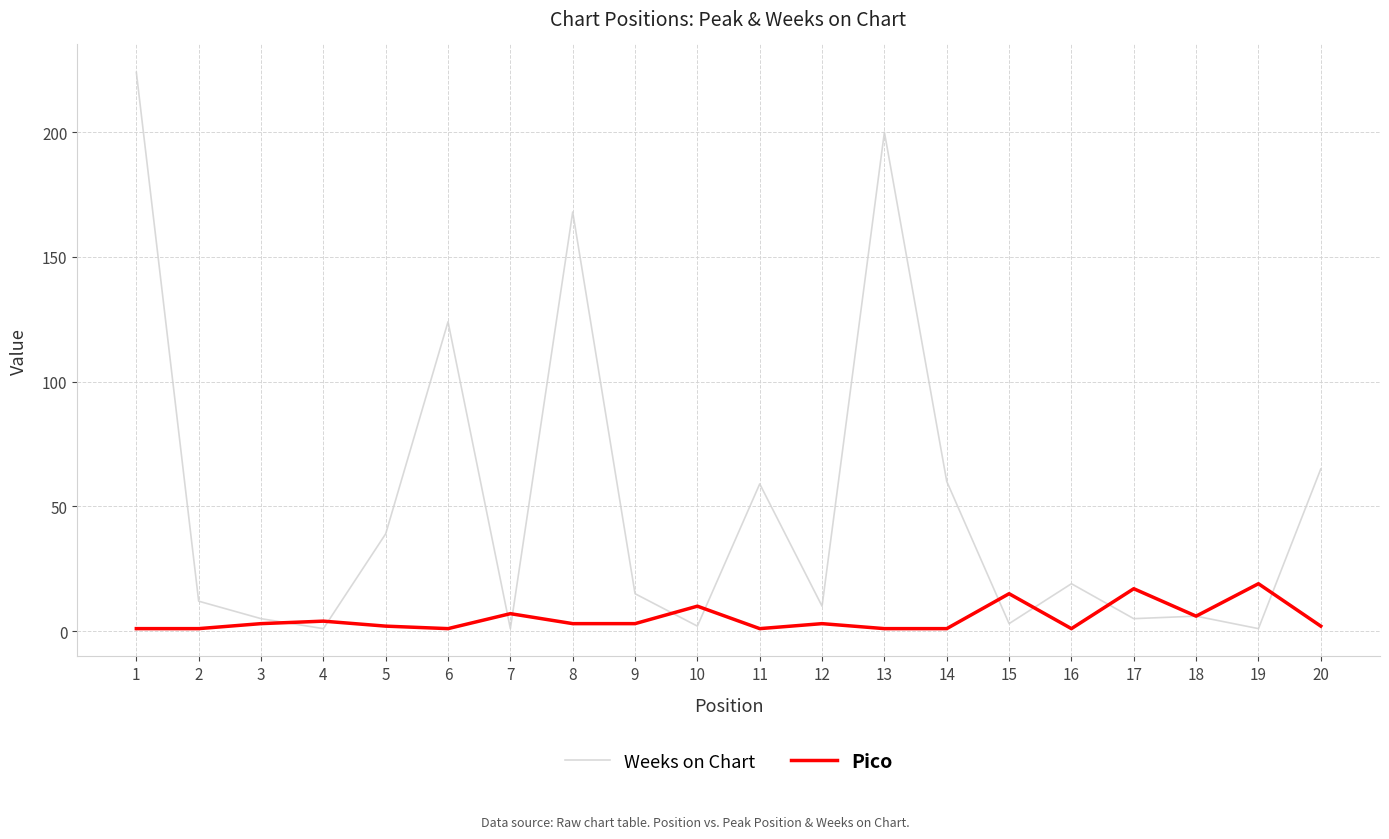

The value of Pico at 7 is 7. True or false?

True